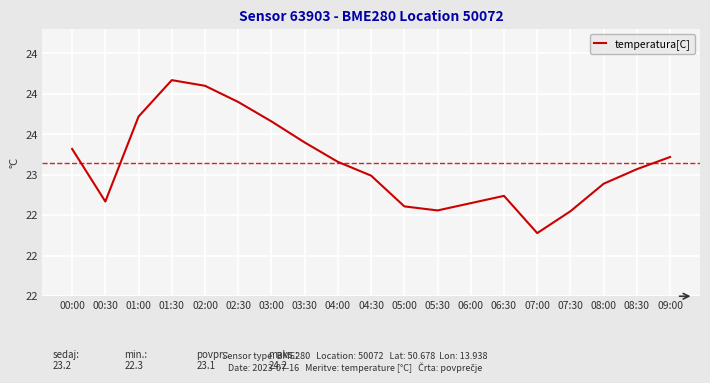

At which label does the data first exceed 23?

00:00